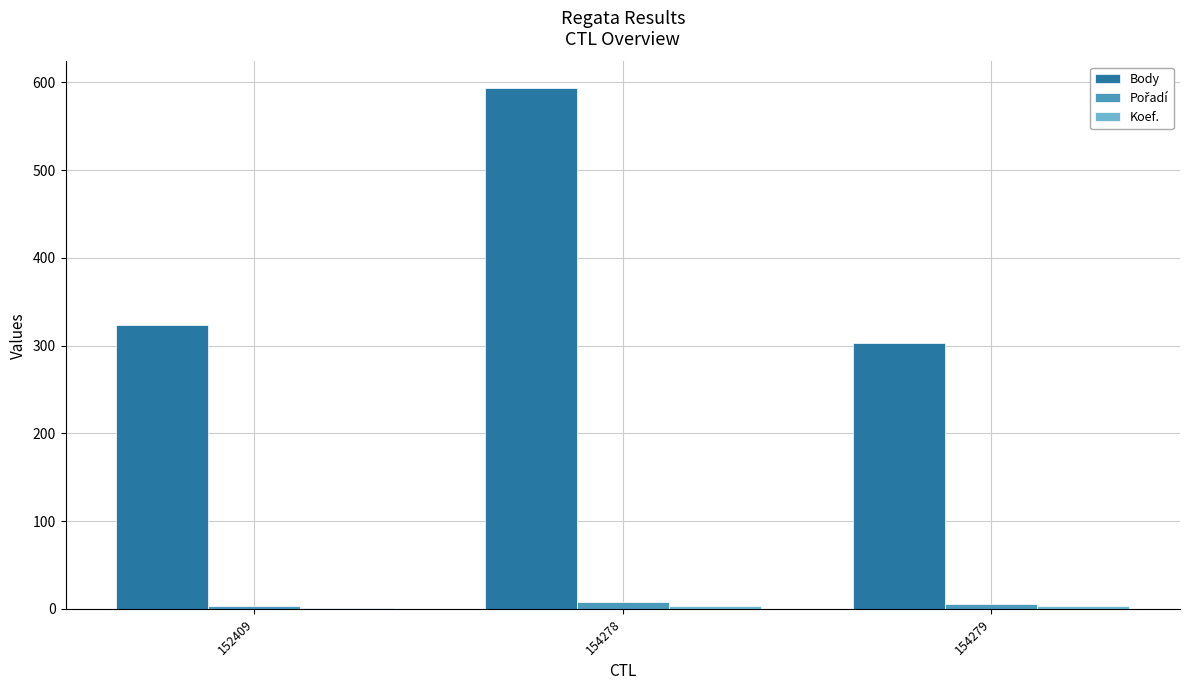

What is the maximum value for Body?

594